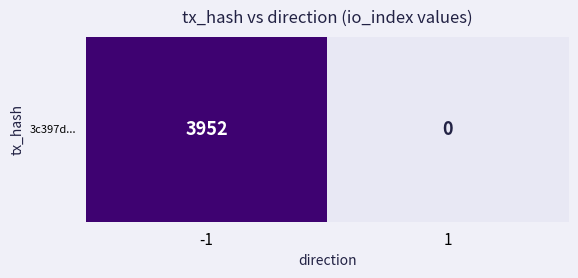

Between 1 and -1, which is larger?

-1